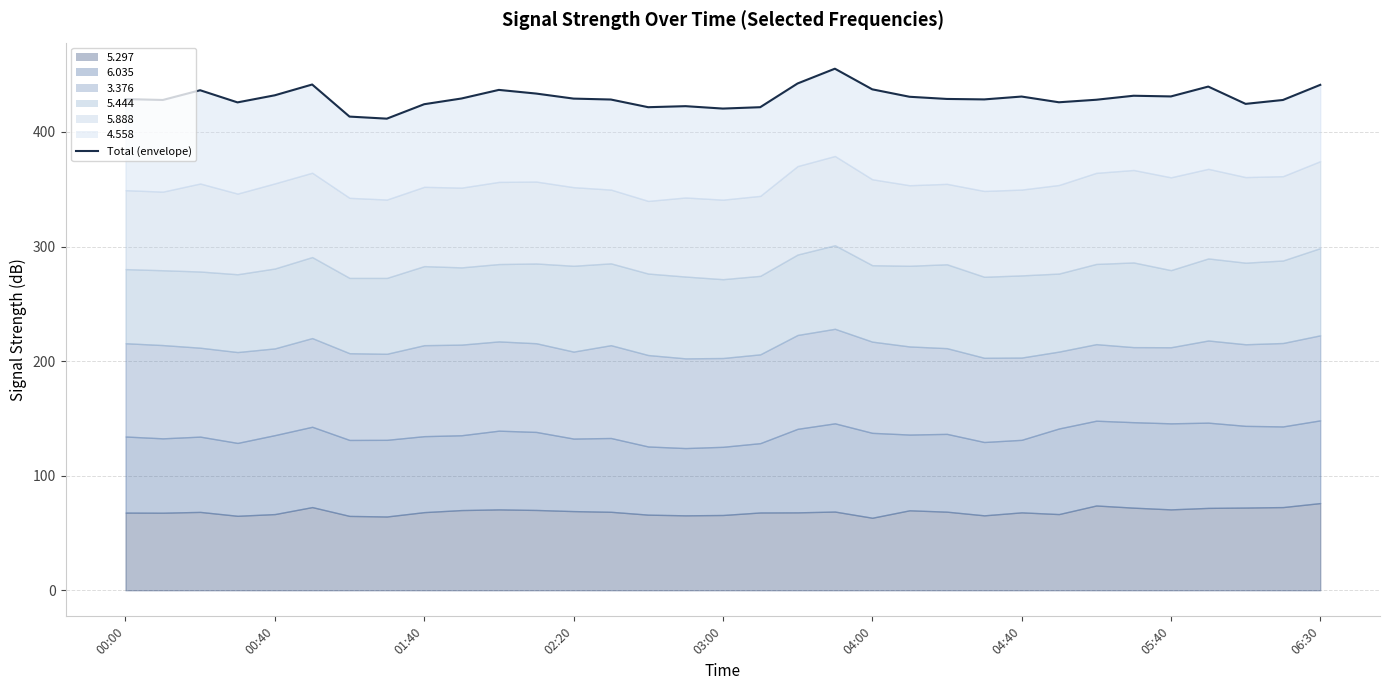

Reading left to right, transcribe all the data shown in this chart.

428.7	427.9	436.4	425.8	432.0	441.4	413.4	411.6	424.2	429.2	436.7	433.5	429.1	428.3	421.6	422.5	420.4	421.6	442.3	455.2	437.2	430.7	428.8	428.4	430.9	425.9	428.1	431.6	431.0	439.6	424.5	427.9	441.1